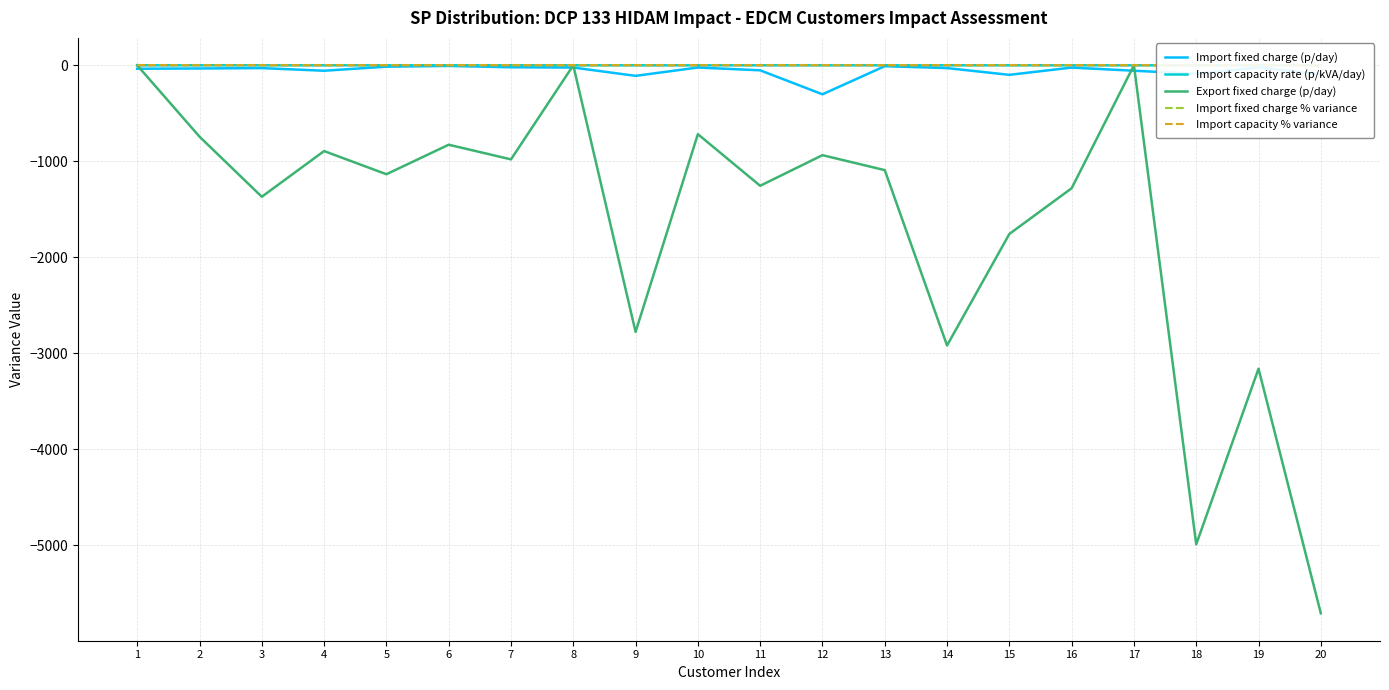

What is the minimum value shown in the chart?

-5708.1